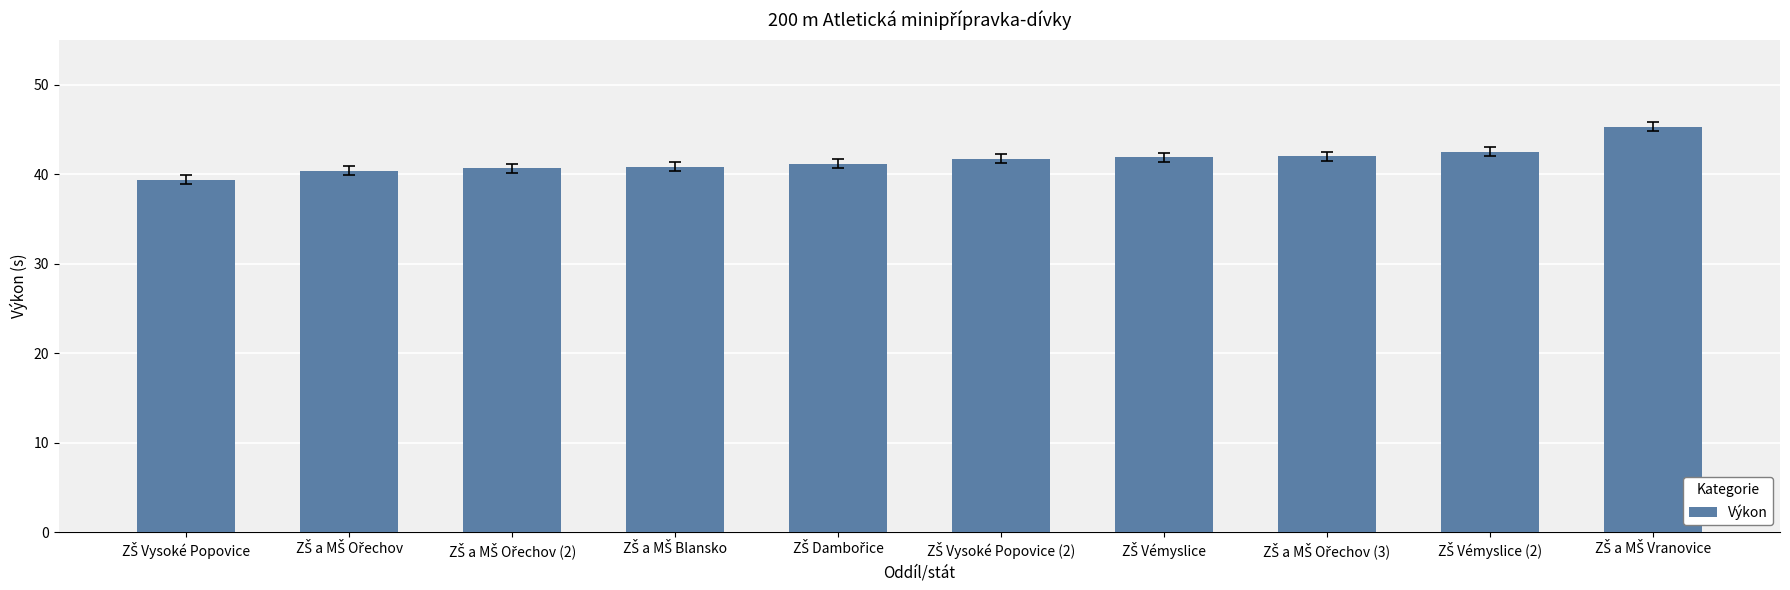

What is the sum of all values?

415.7